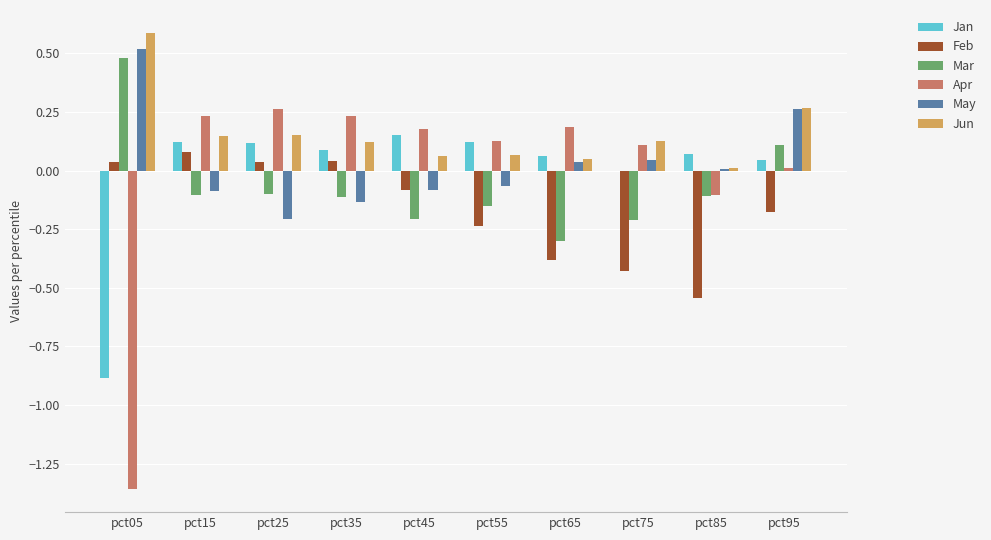

Is the value of May at pct85 greater than the value of Mar at pct95?

No